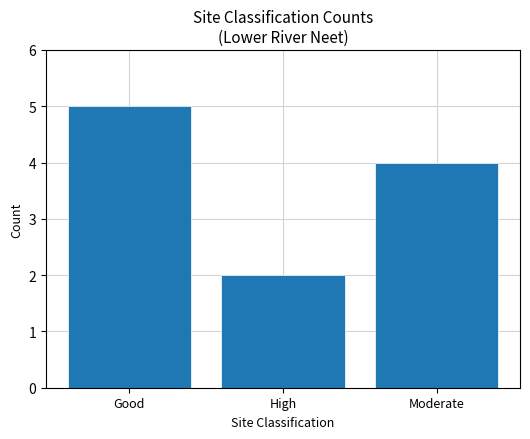

What is the greatest value displayed?

5